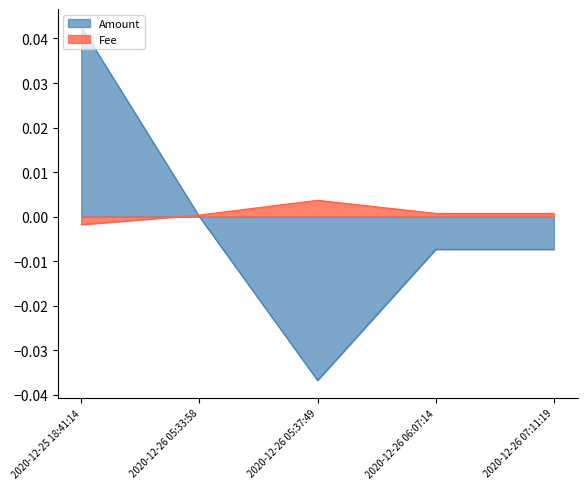

What is the label of the 1st point from the right?

2020-12-26 07:11:19